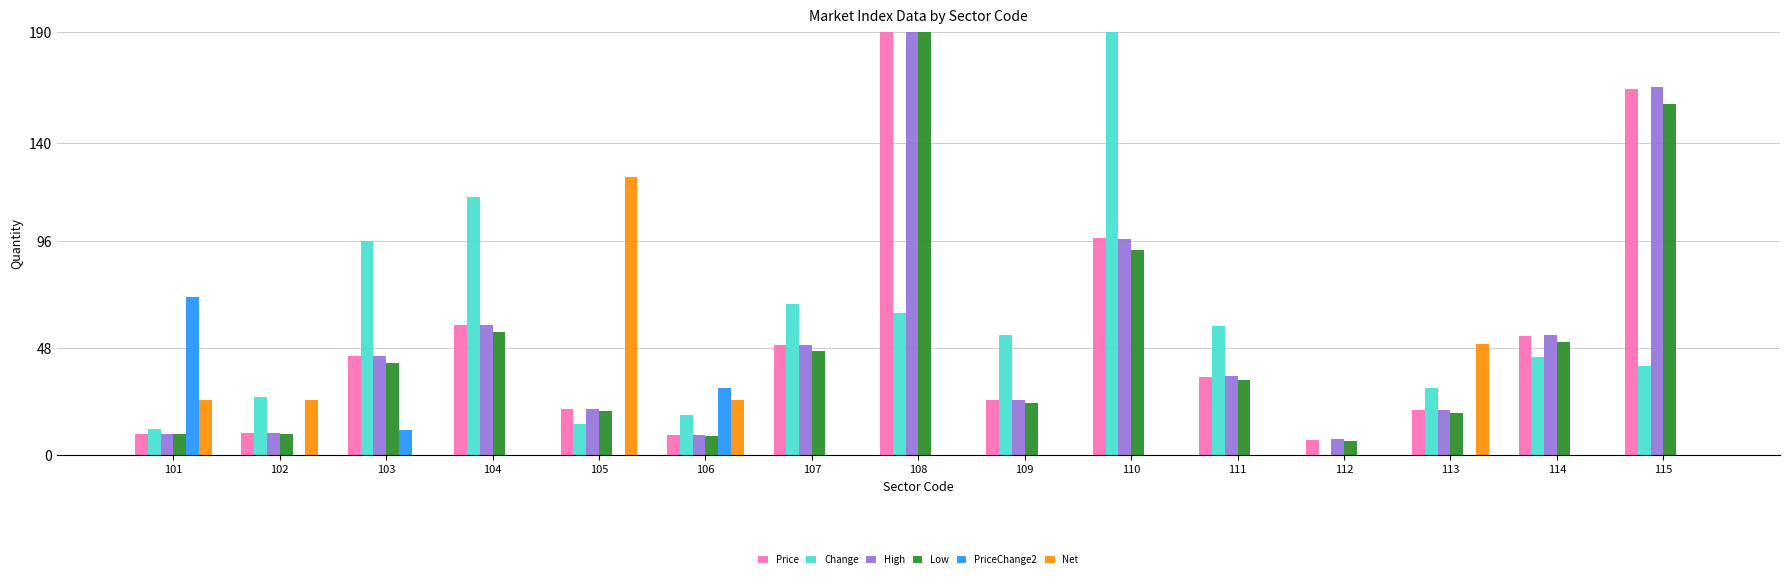

Is it true that High equals 165.2 at 115?

True